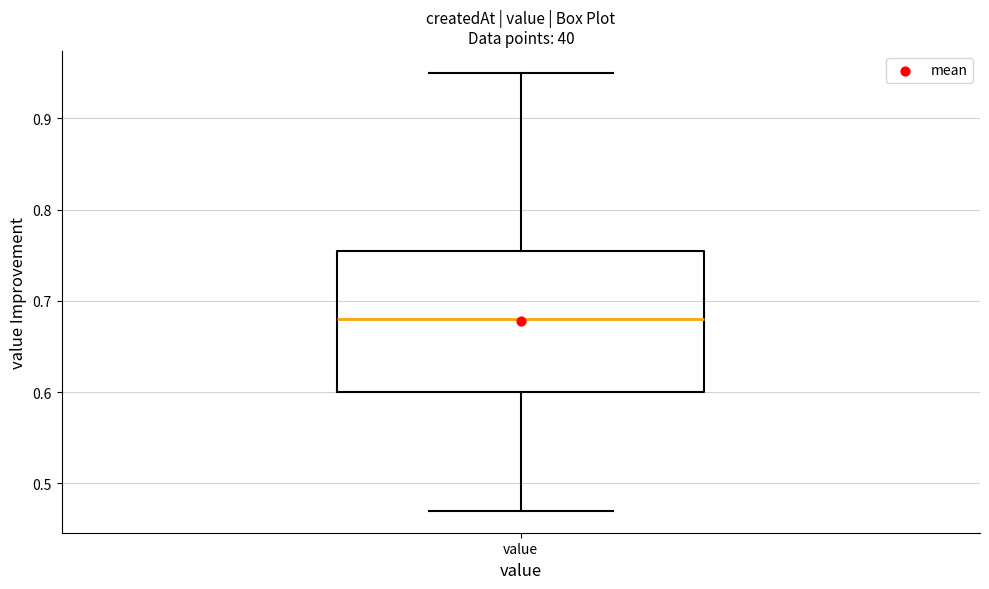

Read this box plot against the y-axis: the position of the median line, the range covered by the box, and the ends of both whiskers. The values are not printed on the chart, so give them approximately, as read against the axis.

median 0.68, box 0.60 to 0.76, whiskers 0.47 to 0.95